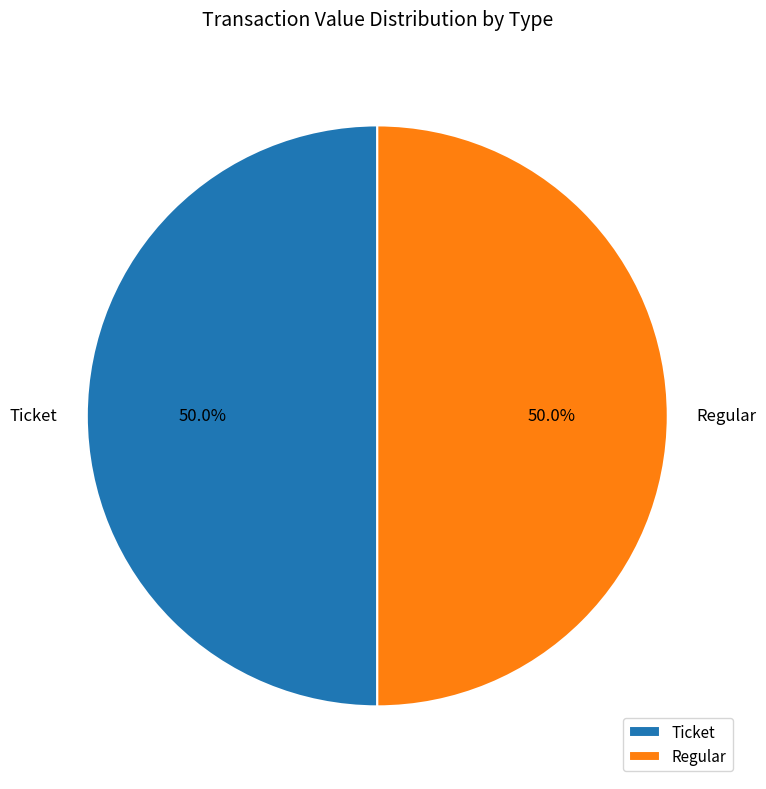

Approximately how many times larger is the value at Ticket compared to Regular?

1.0